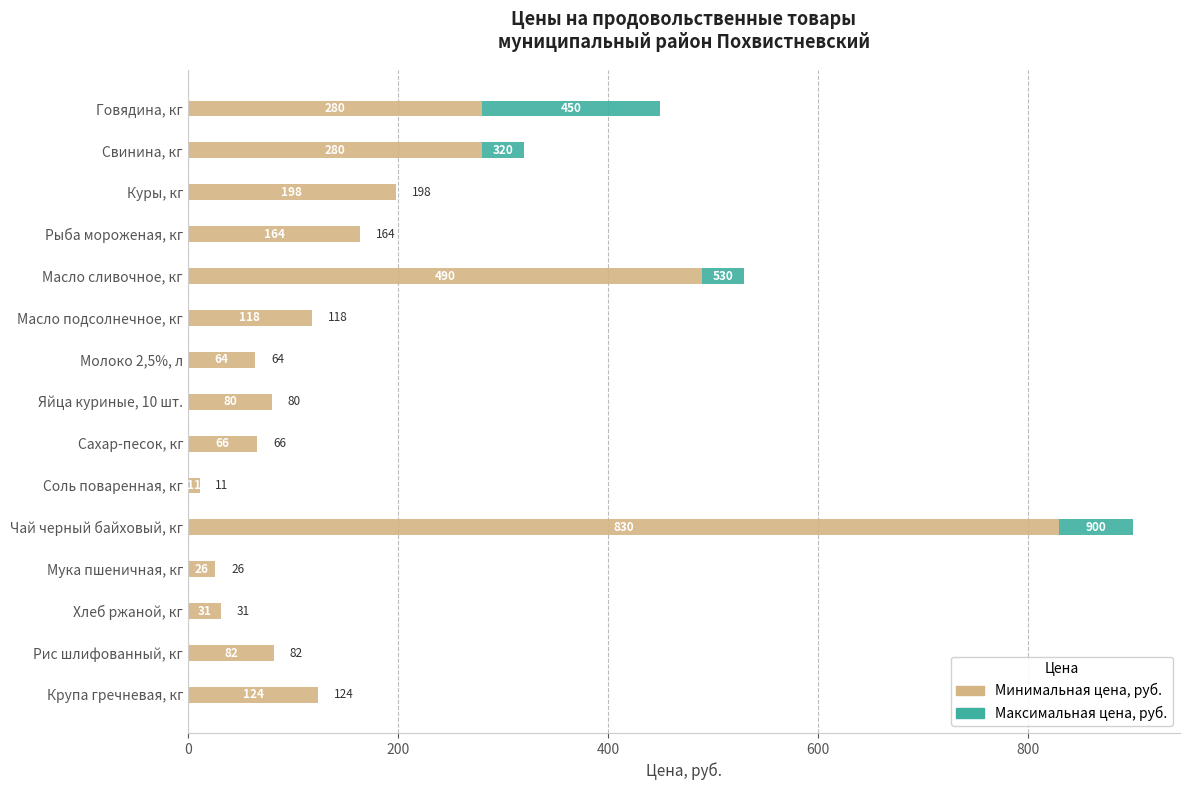

At which category is the sum across all series the highest?

Чай черный байховый, кг